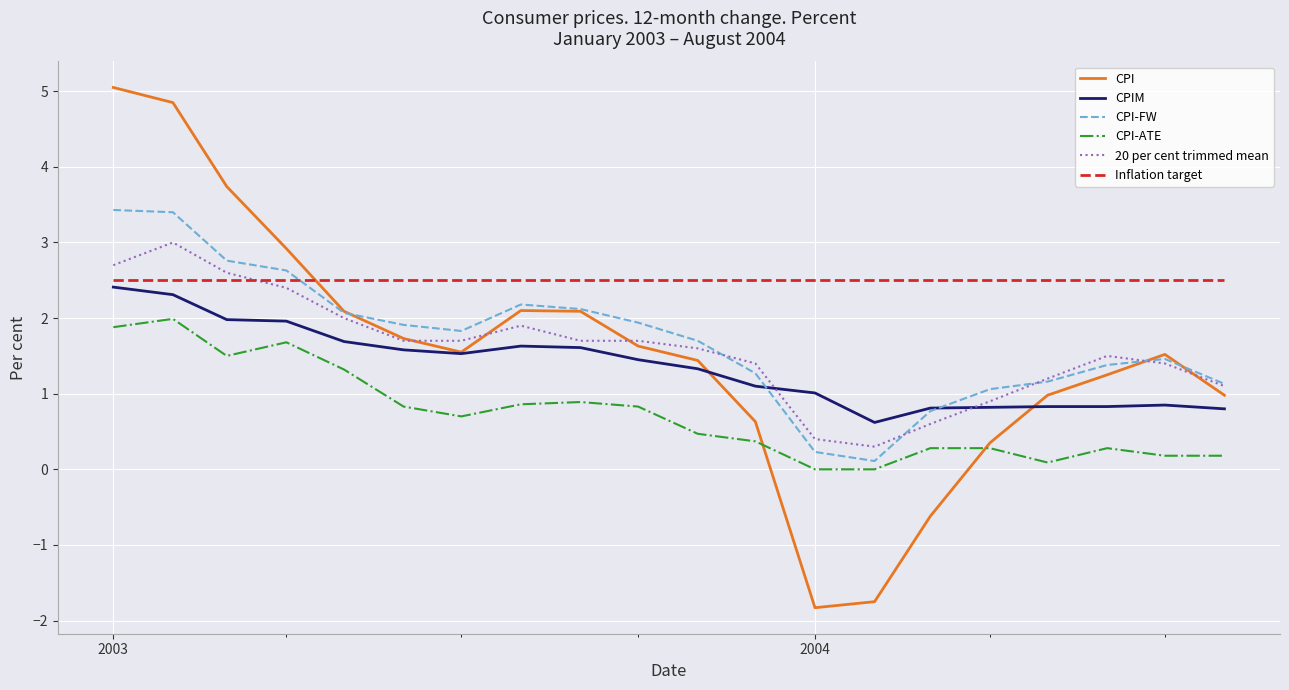

Which series has the widest spread of values?

CPI